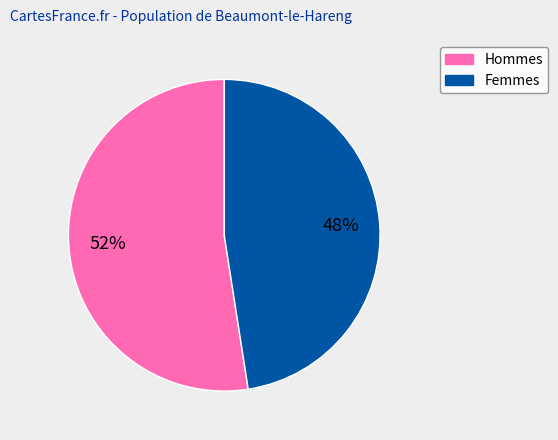

Rank the categories by value from lowest to highest.

Femmes, Hommes